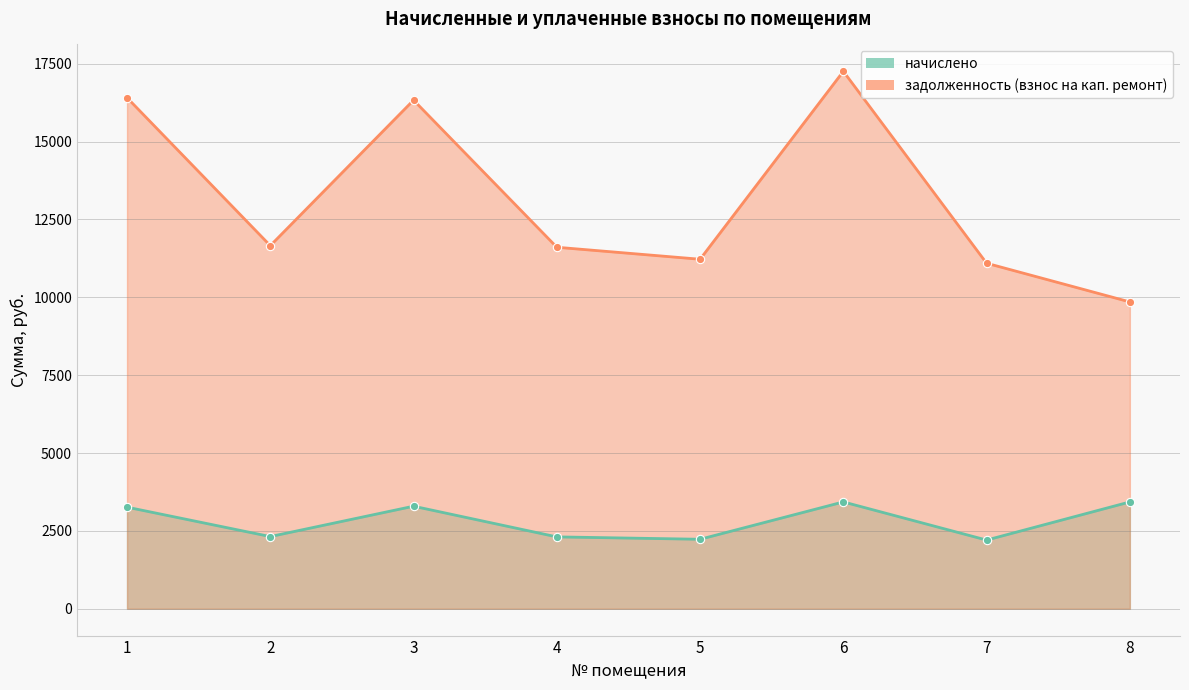

Which series has the widest spread of values?

задолженность (взнос на кап. ремонт)